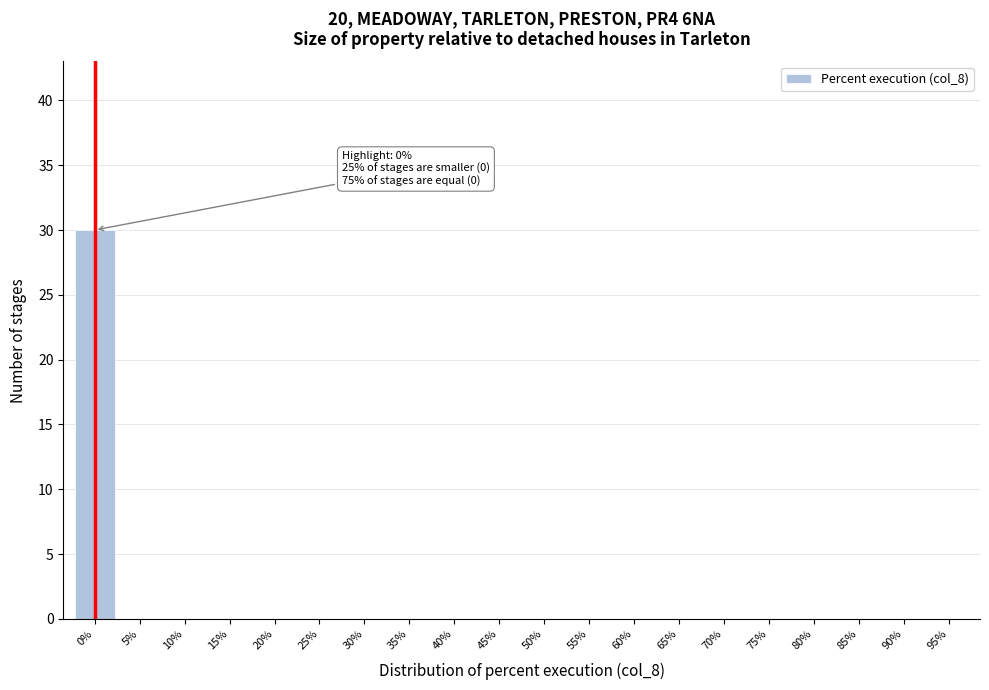

Reading left to right, list all the values displayed in this chart.

0%=30	5%=0	10%=0	15%=0	20%=0	25%=0	30%=0	35%=0	40%=0	45%=0	50%=0	55%=0	60%=0	65%=0	70%=0	75%=0	80%=0	85%=0	90%=0	95%=0